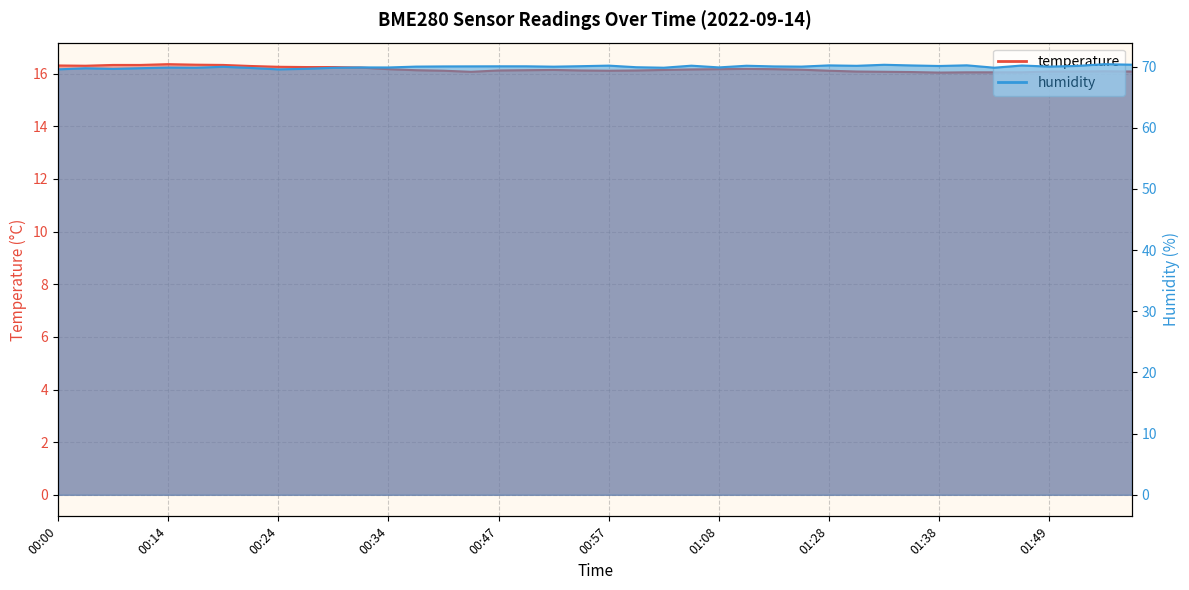

At which label is temperature closest to 16?

01:38